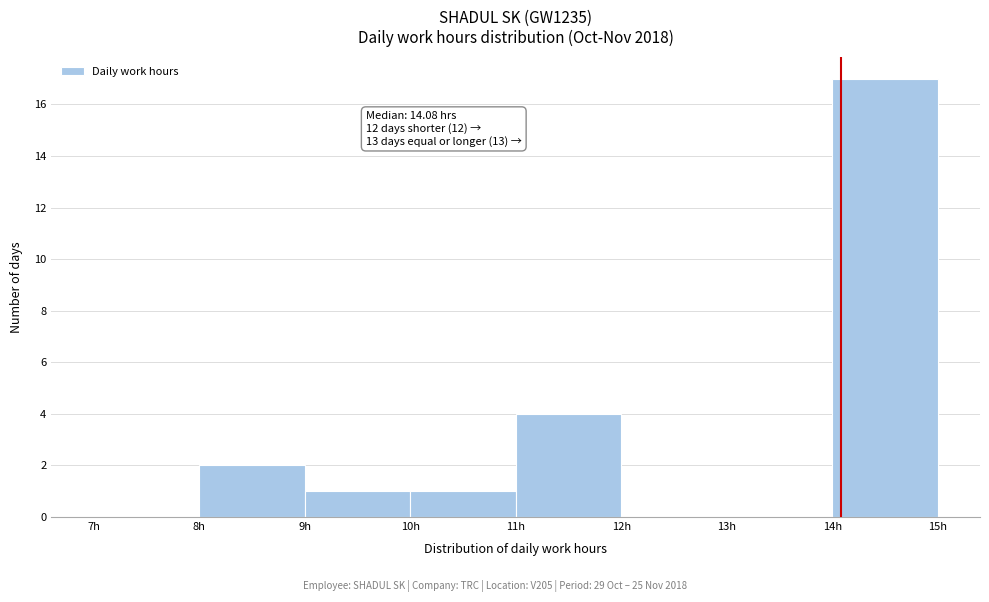

Over which range of the x-axis is the bar tallest?

14 to 15